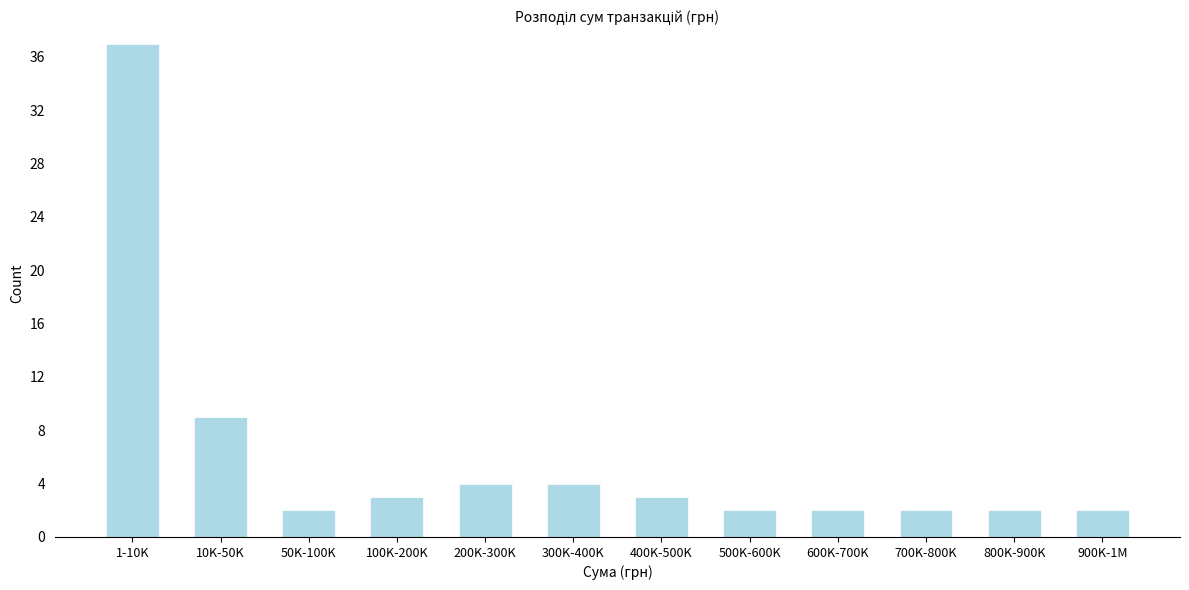

Reading right to left, extract all data points from this chart.

900K-1M=2	800K-900K=2	700K-800K=2	600K-700K=2	500K-600K=2	400K-500K=3	300K-400K=4	200K-300K=4	100K-200K=3	50K-100K=2	10K-50K=9	1-10K=37